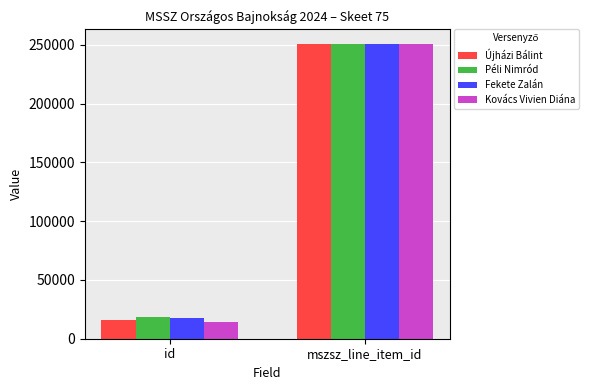

List the labels in order of Fekete Zalán value, smallest first.

id, mszsz_line_item_id